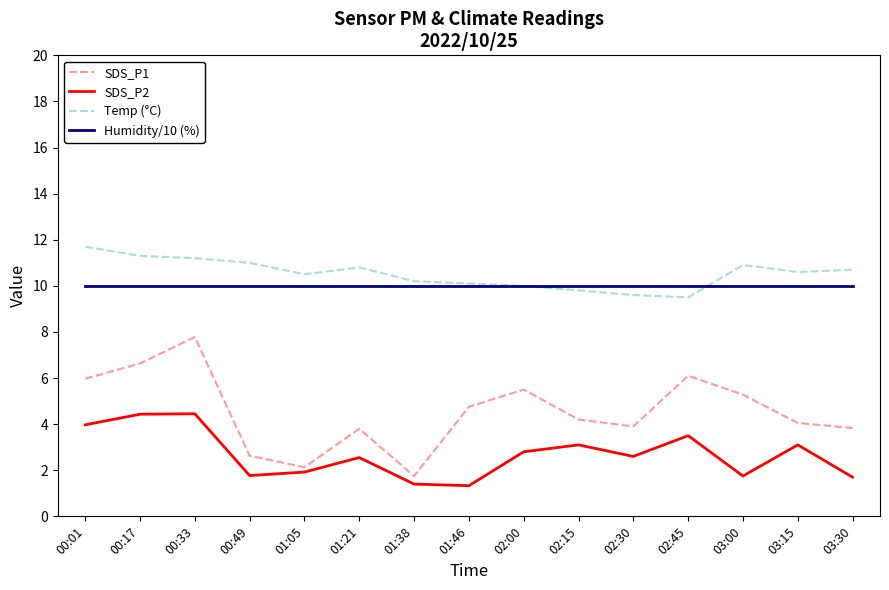

What is the total value across all series at 00:33?

33.4